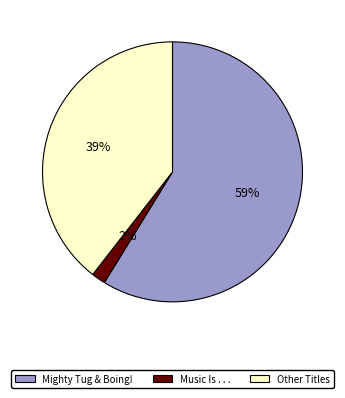

How many slices are in this pie chart?

3